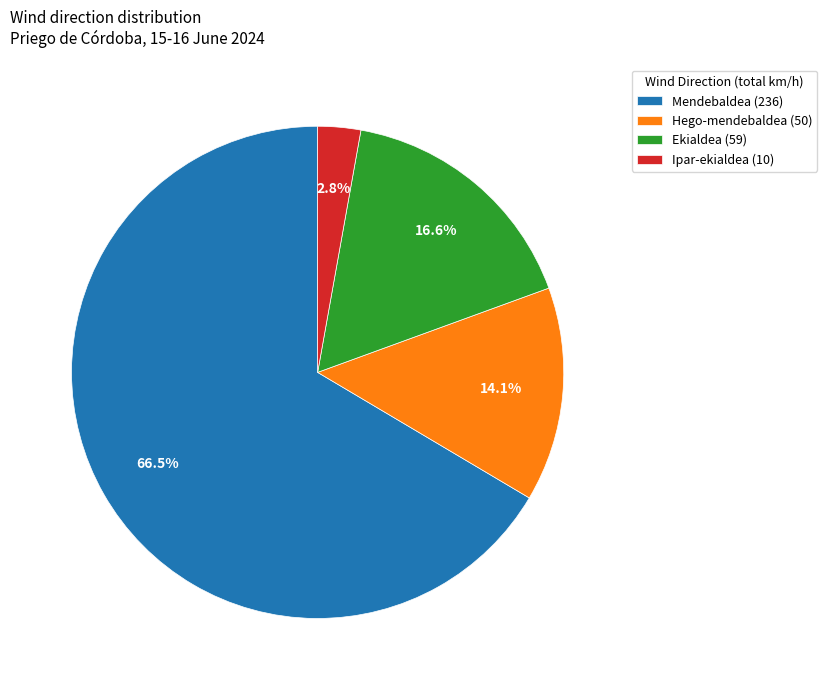

What is the smallest slice in the pie chart?

Ipar-ekialdea (10)